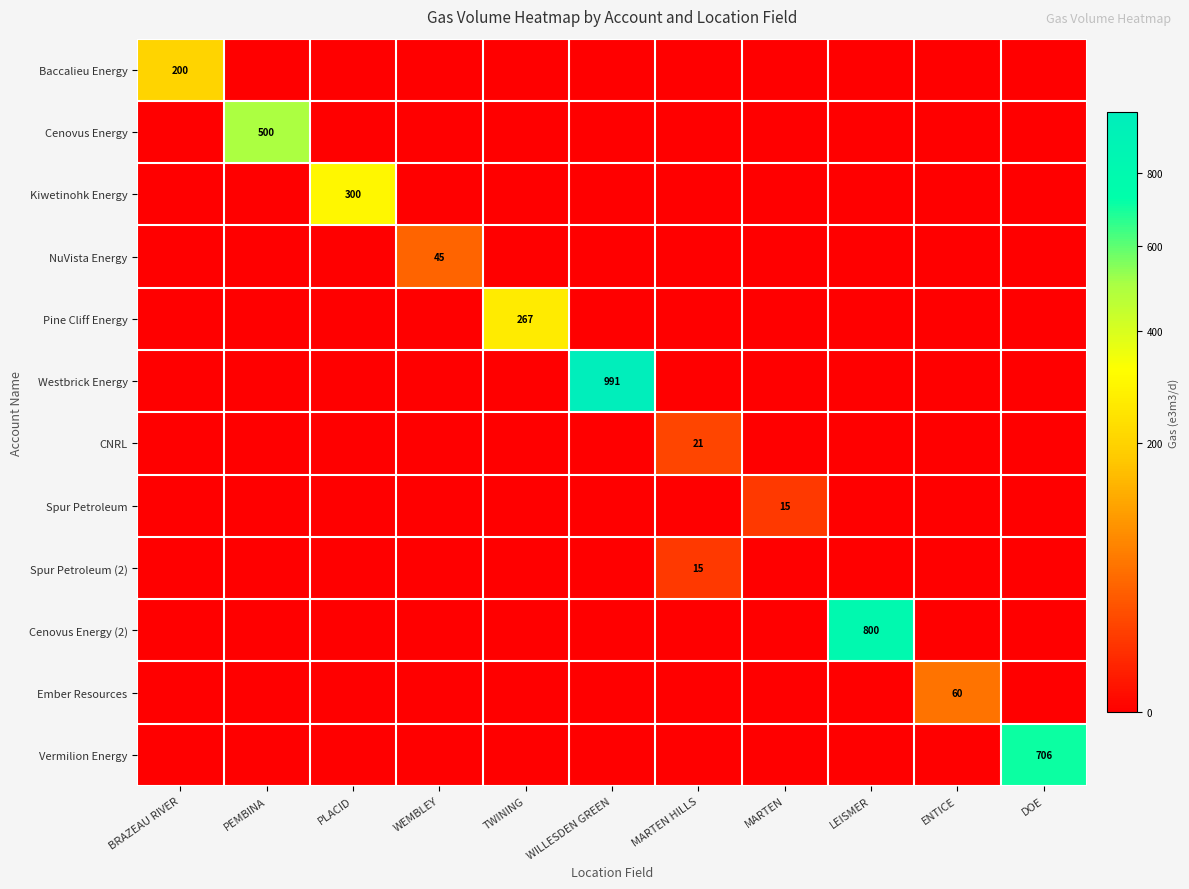

The value of NuVista Energy at MARTEN is 0. True or false?

True